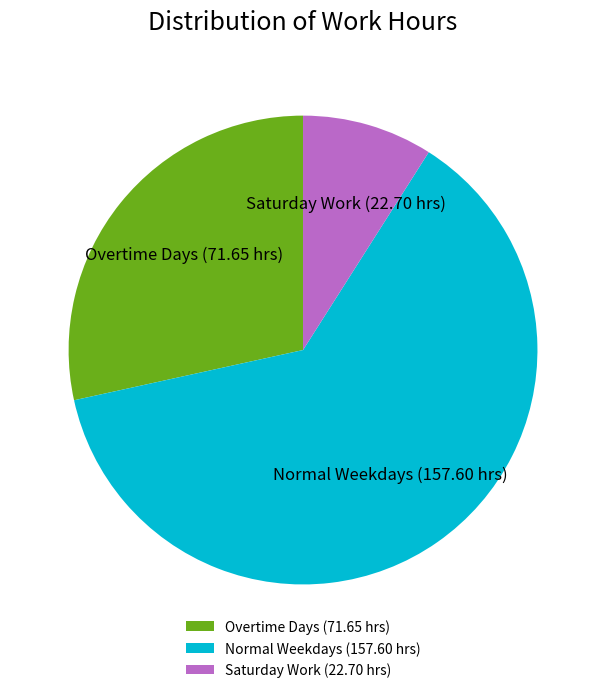

Approximately how many times larger is the value at Normal Weekdays (157.60 hrs) compared to Saturday Work (22.70 hrs)?

6.9